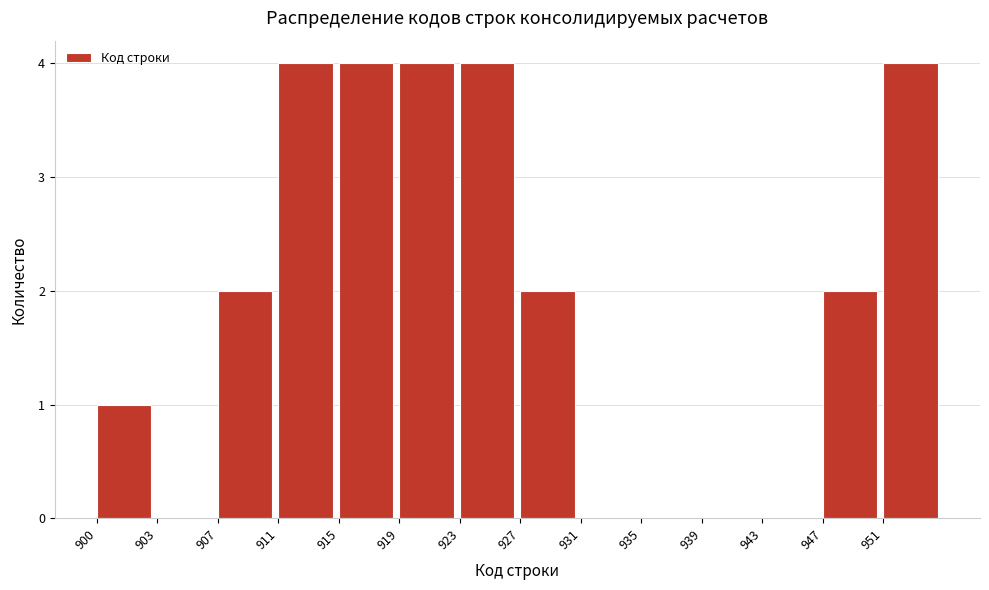

Reading right to left, list all the values displayed in this chart.

951=4	947=2	943=0	939=0	935=0	931=0	927=2	923=4	919=4	915=4	911=4	907=2	903=0	900=1